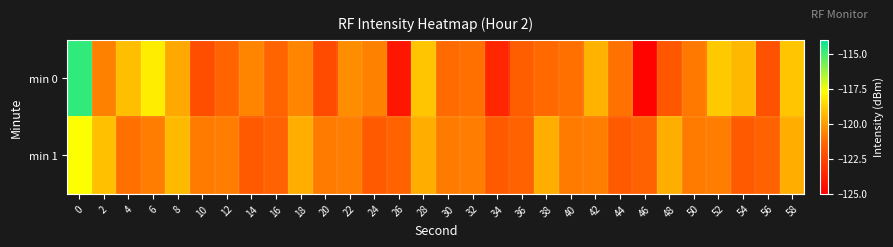

Count the number of categories in the chart.

30